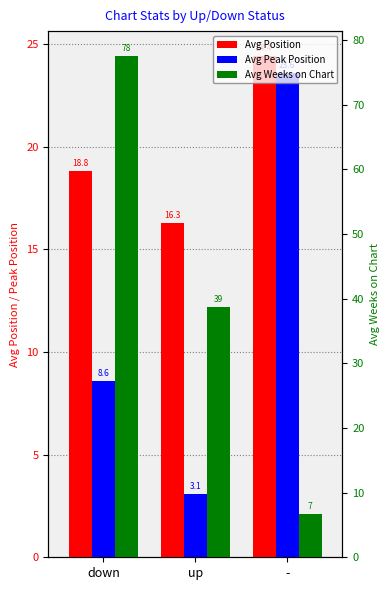

What is the value of the Avg Peak Position bar at the 1st from the left?

8.6